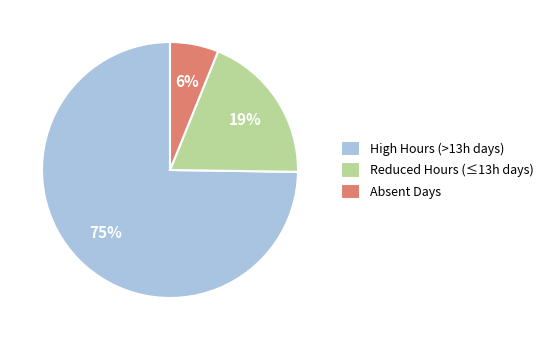

The Absent Days slice represents 18% of the pie. True or false?

False